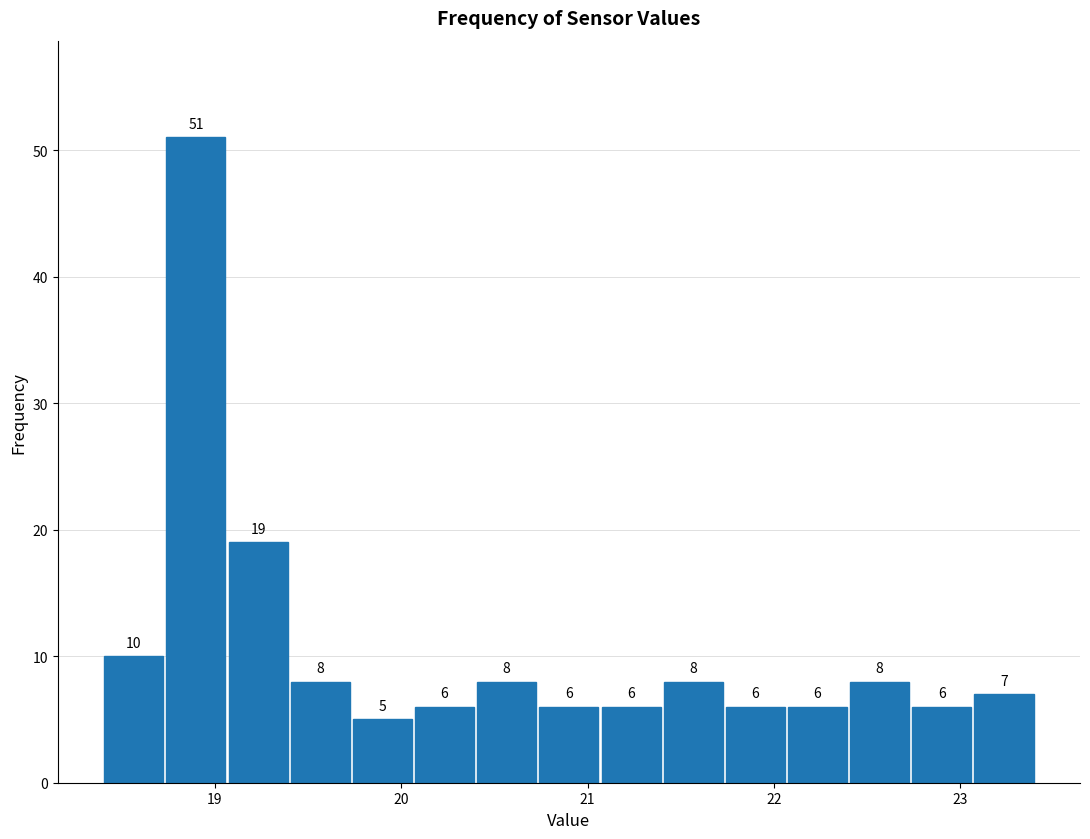

Read against the x-axis, roughly where is the centre of the tallest bar?

18.9